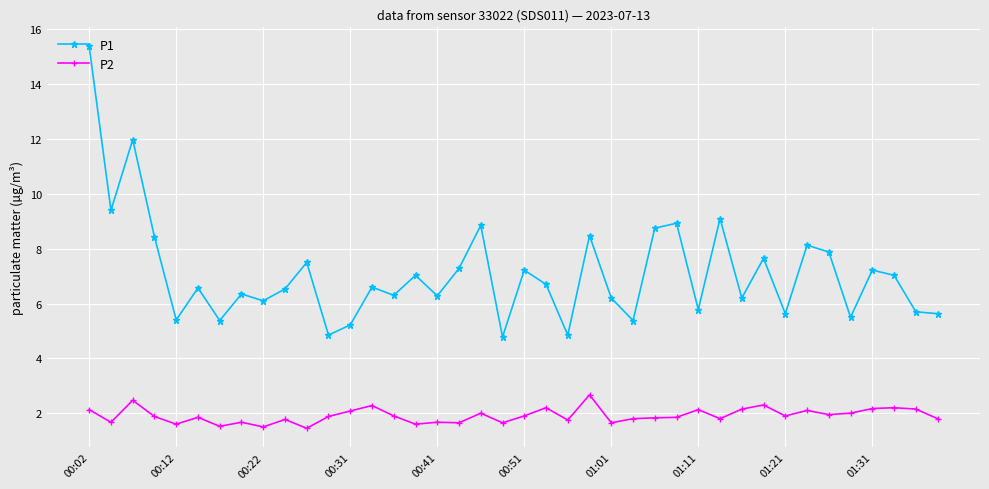

True or false: P1 and P2 intersect in this chart.

False